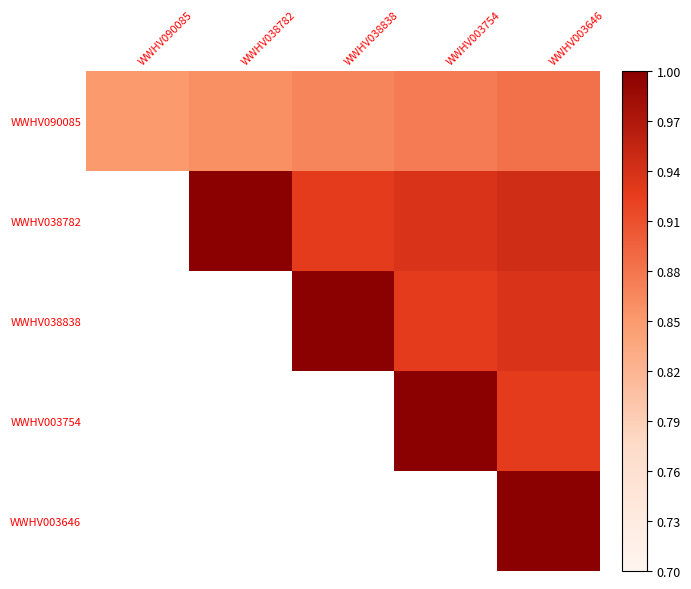

Is it true that WWHV090085 equals 0.6 at WWHV038838?

False